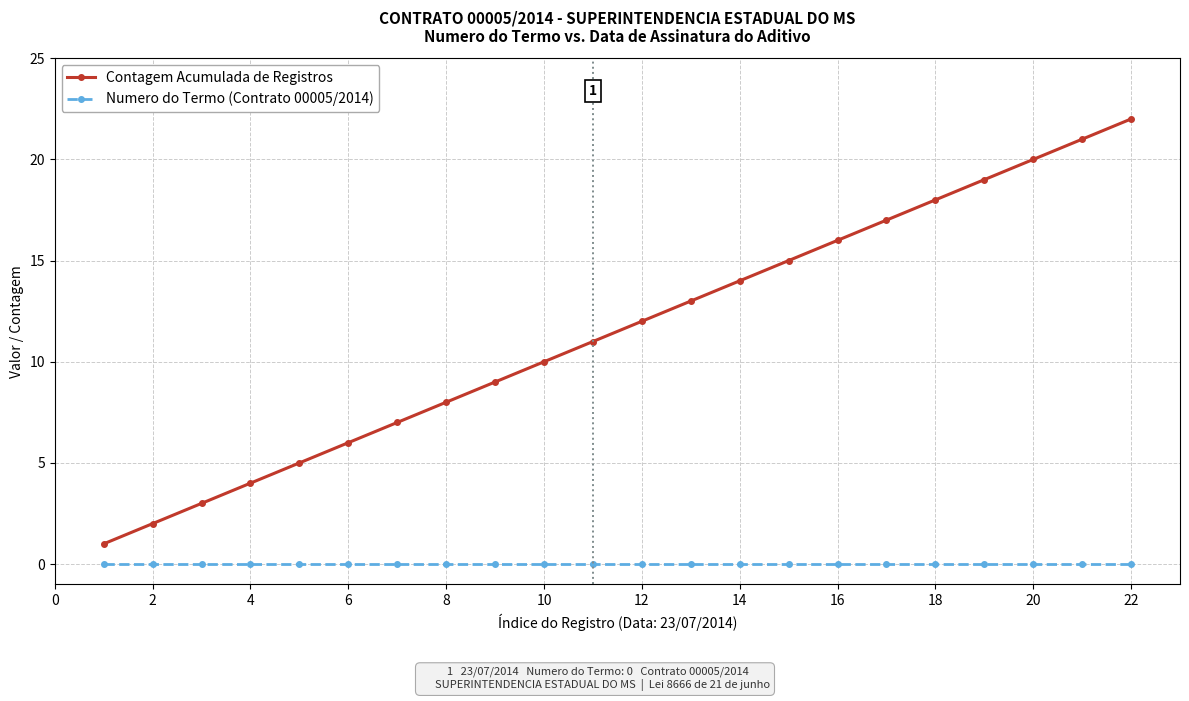

Is this an area chart (filled region under the line)?

No